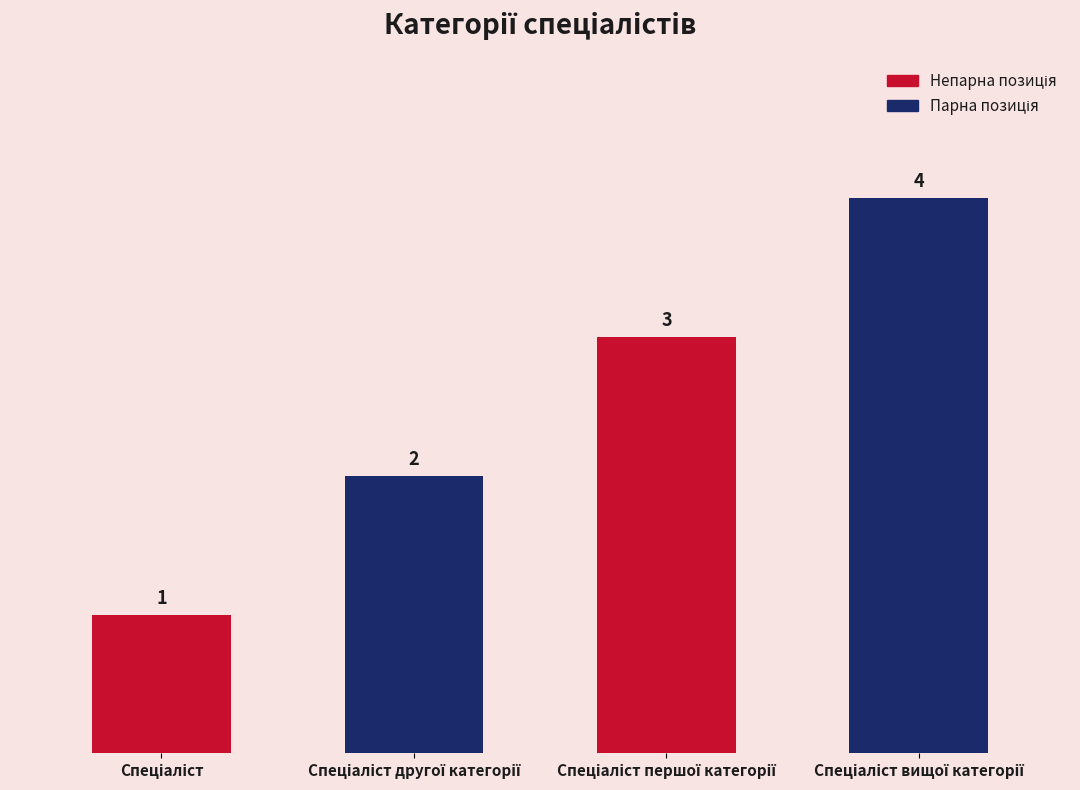

Are the bars grouped side by side (vs. stacked)?

No